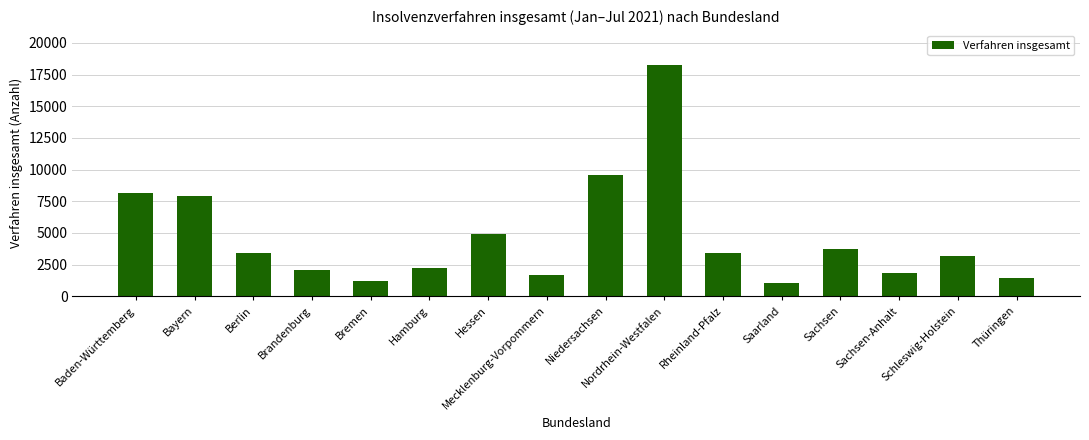

The chart shows a value of 2178 at Hessen. True or false?

False